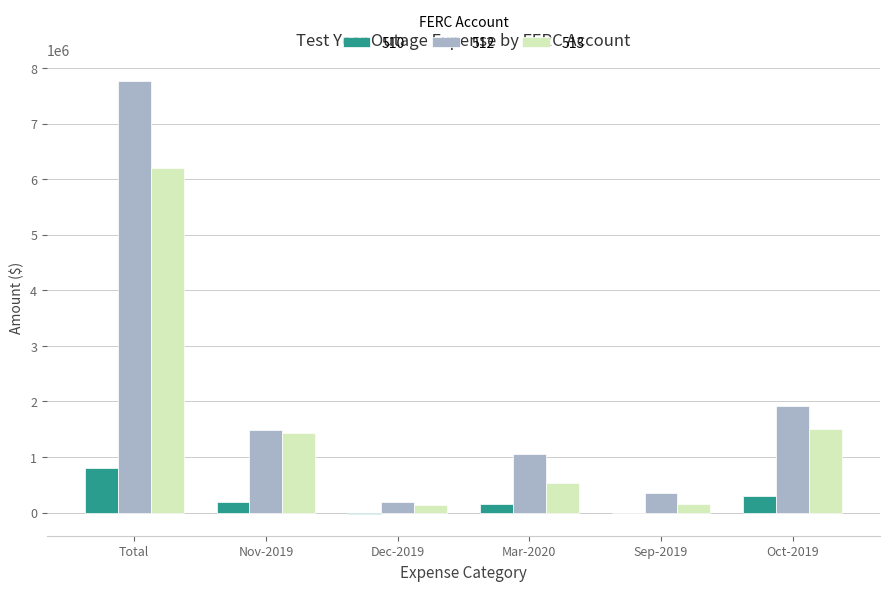

Is it true that 512 equals 7762029.2 at Total?

True